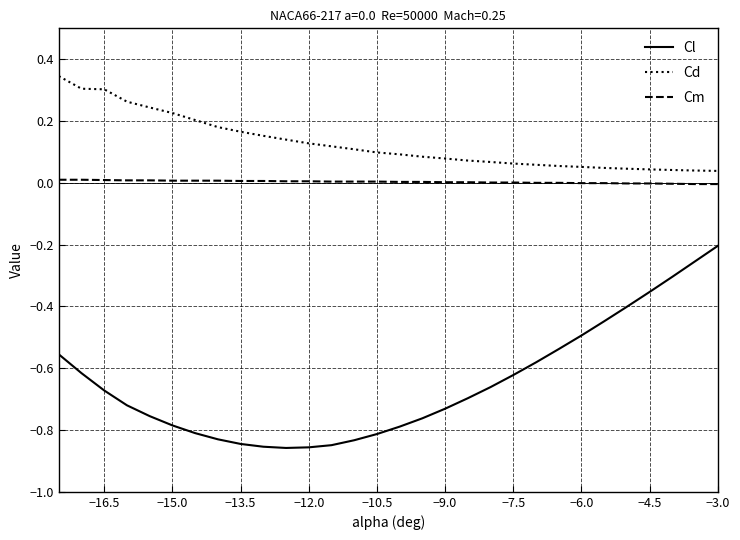

True or false: Cl and Cd intersect in this chart.

False